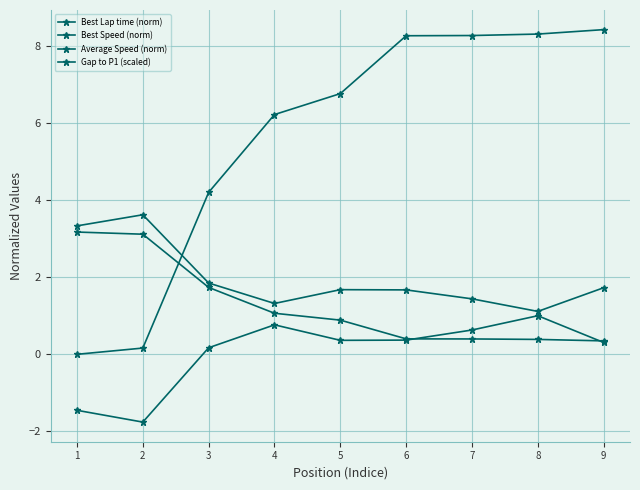

What is the total value across all series at 1?

5.0